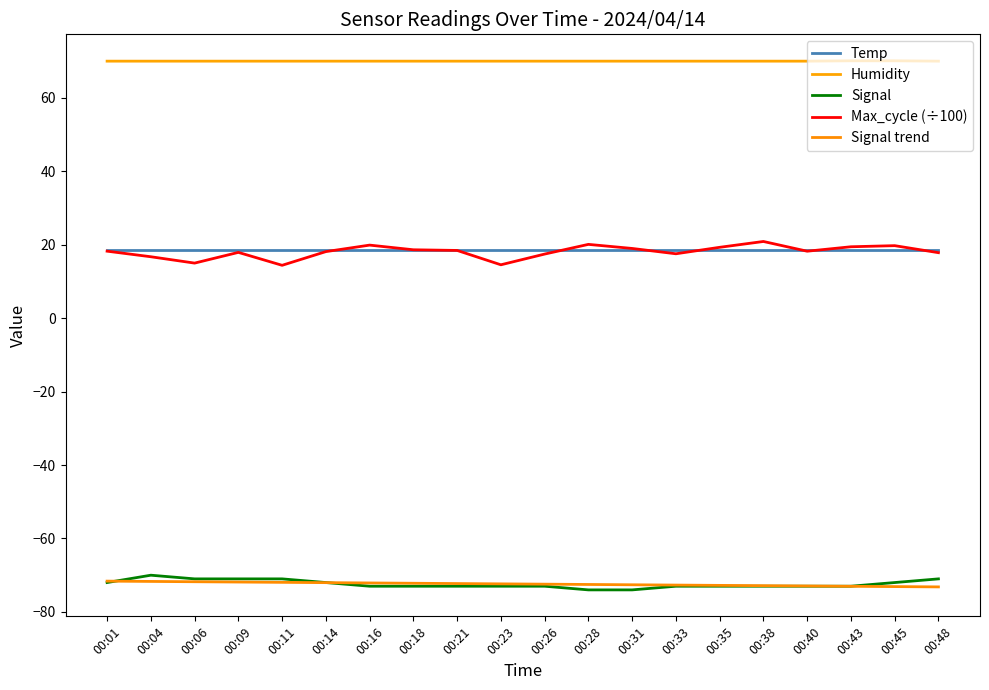

Does the chart have visible grid lines?

No